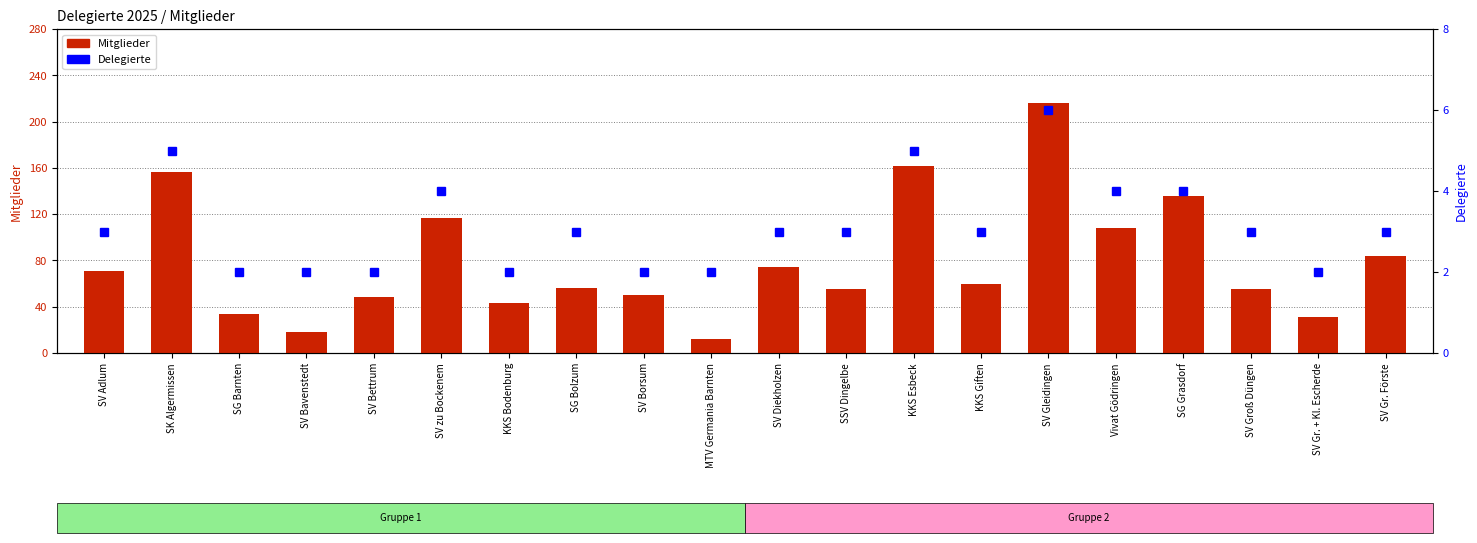

What is the average value of the Mitglieder series?

79